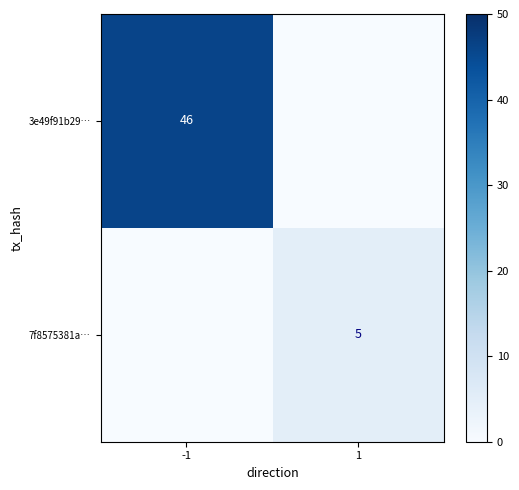

Is the value of 3e49f91b29… at -1 greater than the value of 7f8575381a… at 1?

Yes